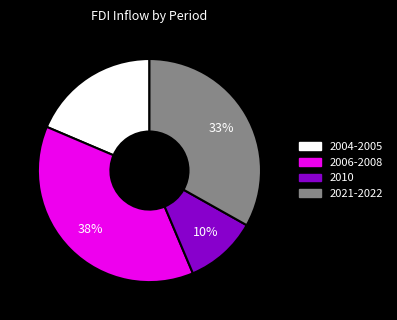

Is there any slice that represents more than half of the pie?

No